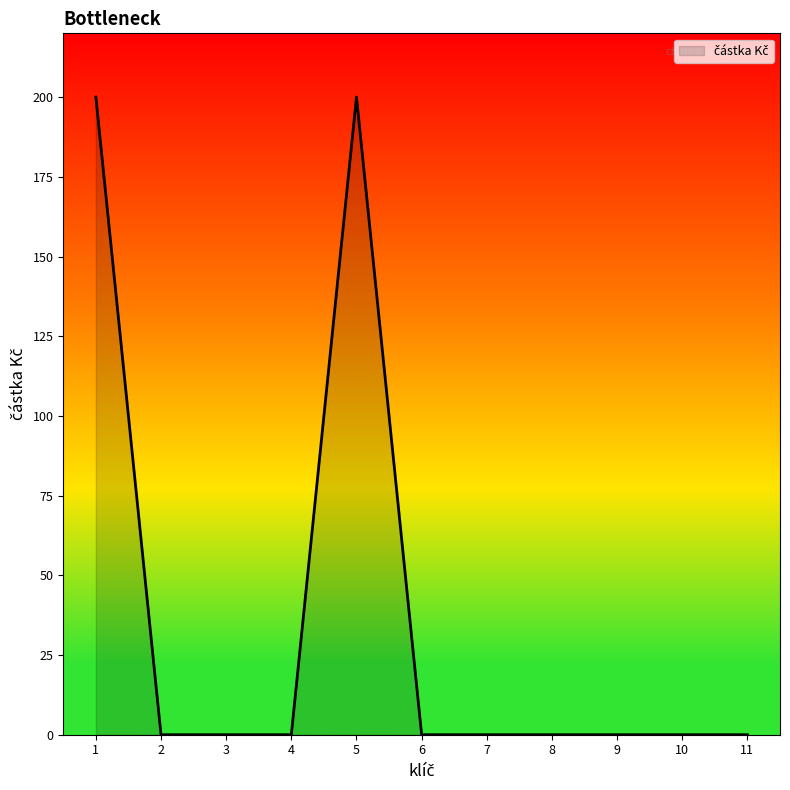

Does the chart display data point markers on the line(s)?

No